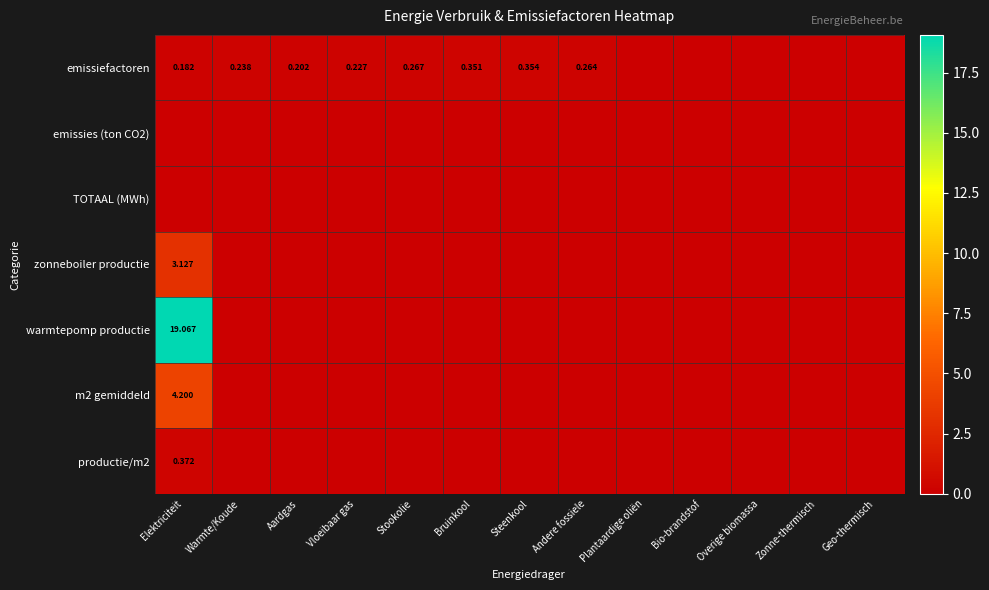

The value of m2 gemiddeld at Vloeibaar gas is 0.0. True or false?

True